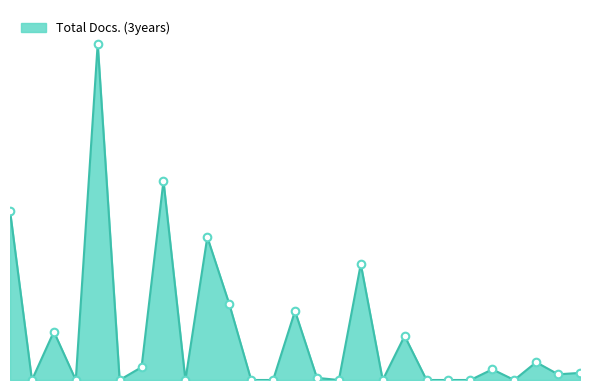

Is this an area chart (filled region under the line)?

Yes